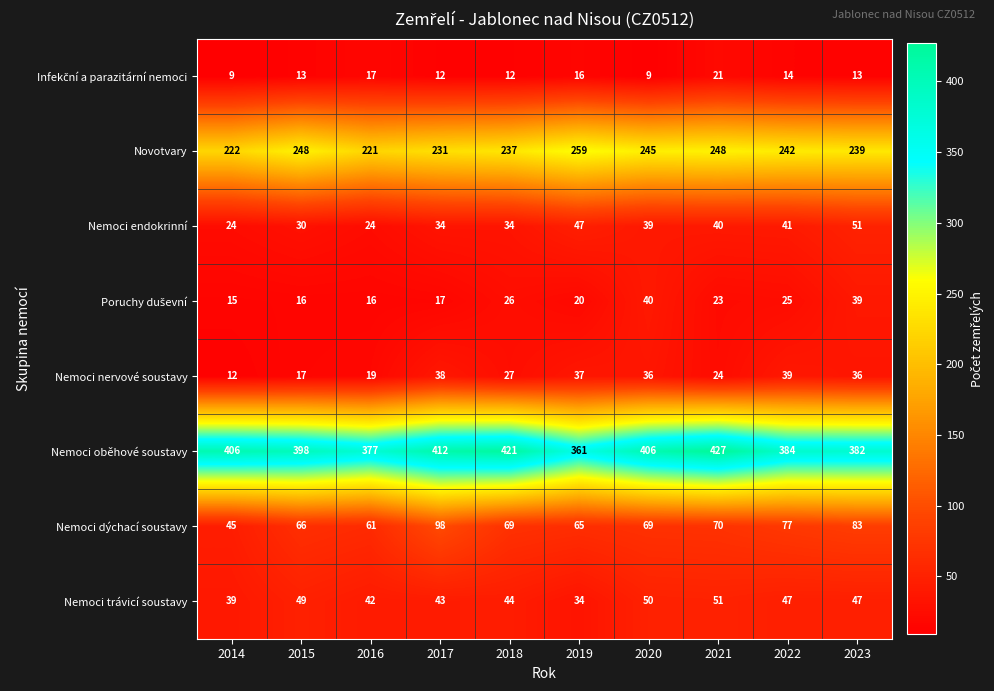

What is the minimum value shown in the chart?

9